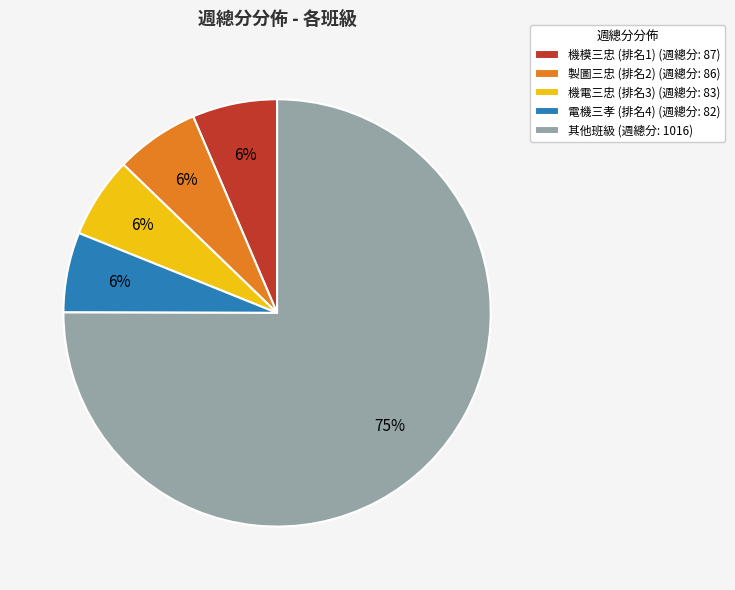

Is there any slice that represents more than half of the pie?

Yes